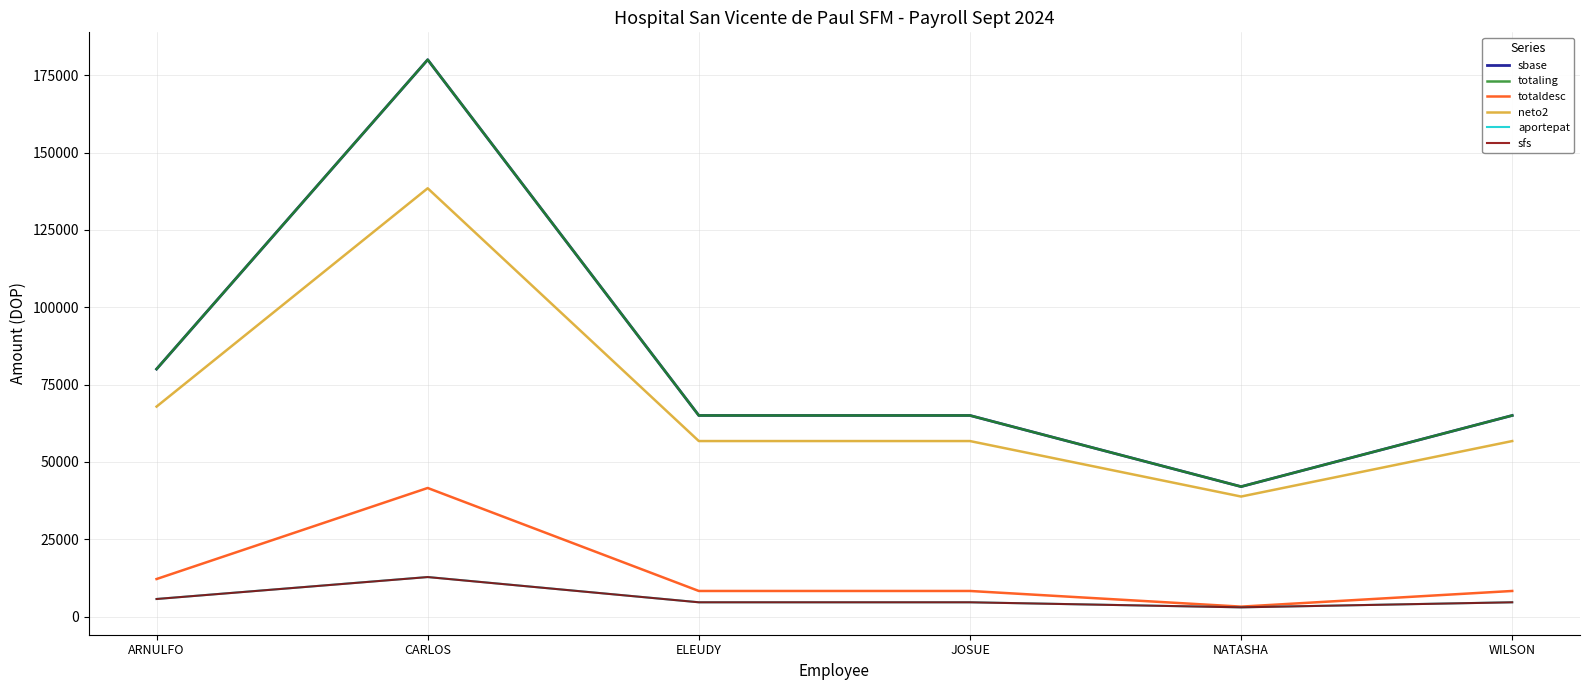

What is the difference between the maximum and second lowest values in the neto2 series?

81707.6